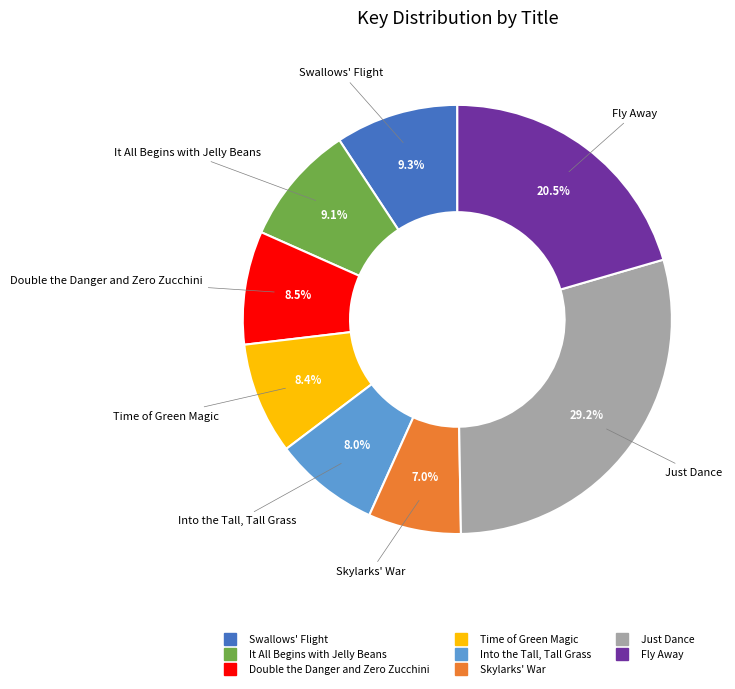

How many slices are in this pie chart?

8